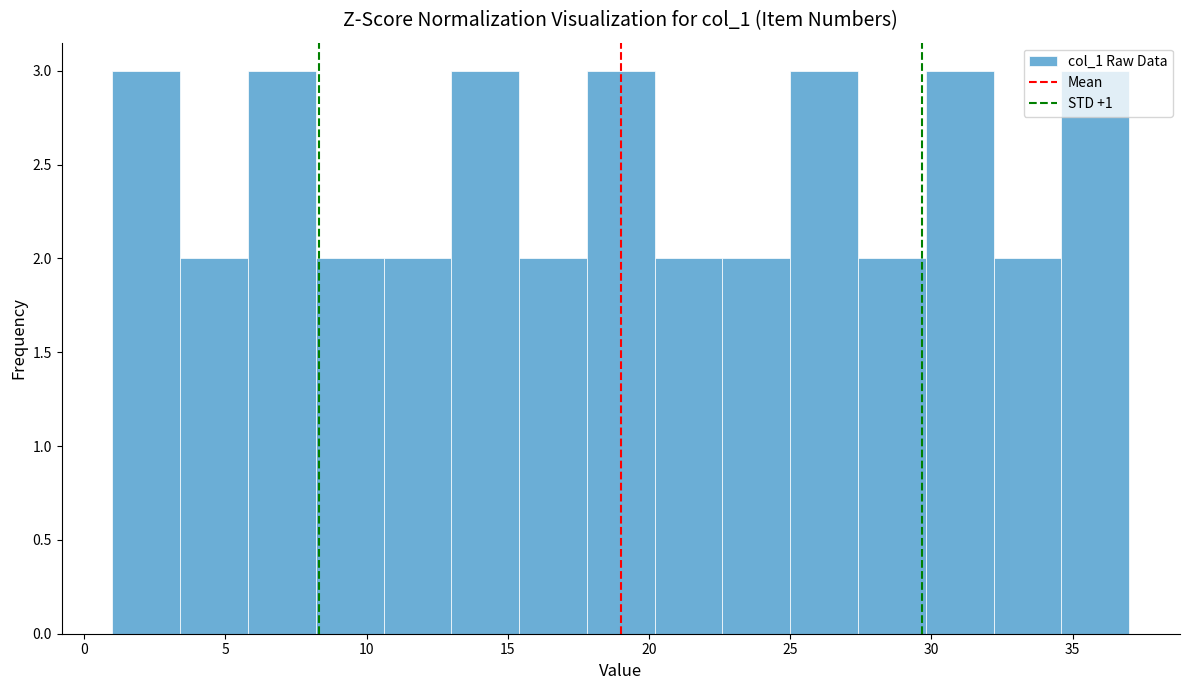

Reading left to right, list every bar in this chart as the range it spans on the x-axis followed by its height. Neither the bar edges nor the heights are printed on the chart, so give them approximately, as read against the axes.

1.0 to 3.4: 3
3.4 to 5.8: 2
5.8 to 8.2: 3
8.2 to 10.6: 2
10.6 to 13.0: 2
13.0 to 15.4: 3
15.4 to 17.8: 2
17.8 to 20.2: 3
20.2 to 22.6: 2
22.6 to 25.0: 2
25.0 to 27.4: 3
27.4 to 29.8: 2
29.8 to 32.2: 3
32.2 to 34.6: 2
34.6 to 37.0: 3